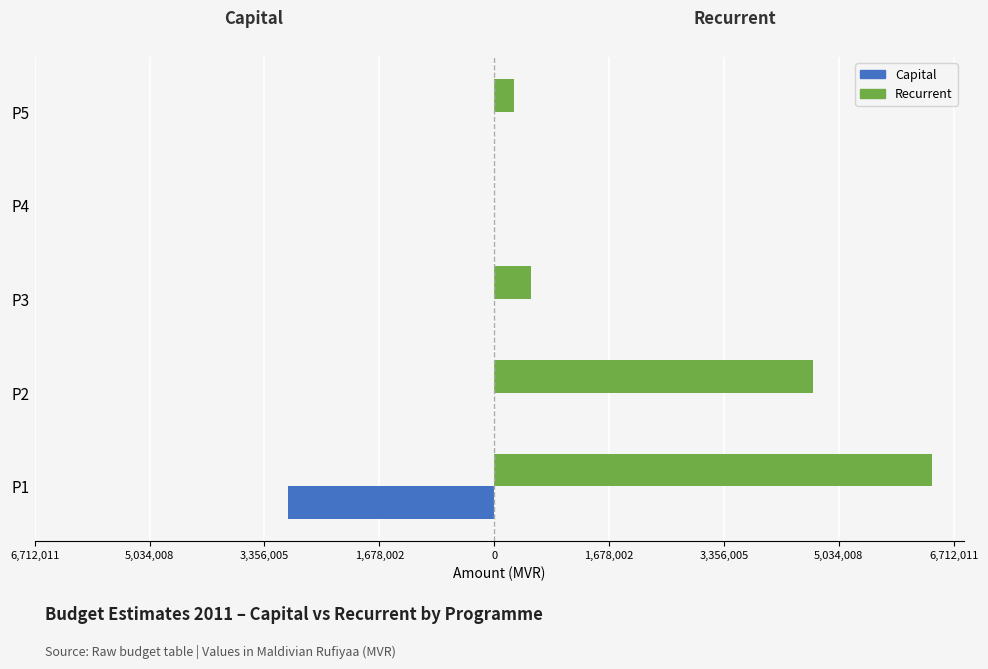

What is the difference between the maximum and minimum values in the Capital series?

3017771